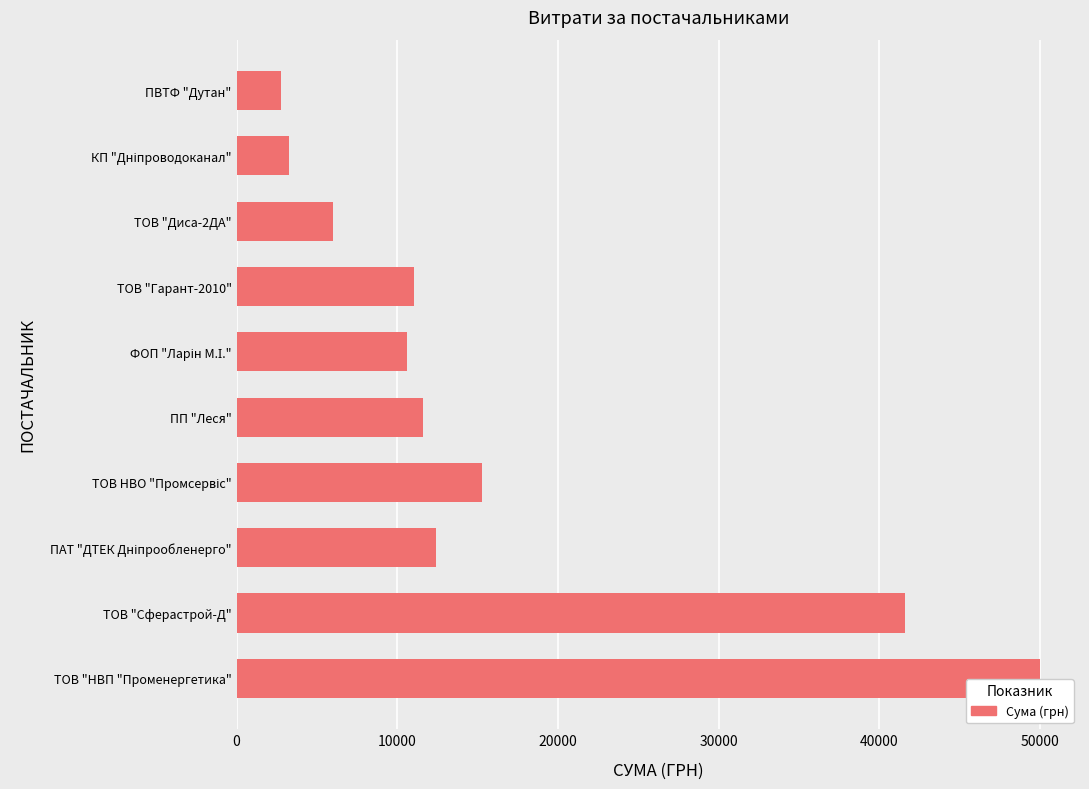

Reading bottom to top, what are all the values shown in this chart?

50000.0	41637.0	12417.4	15310.7	11578.2	10603.9	11040.6	6000.0	3278.2	2796.0